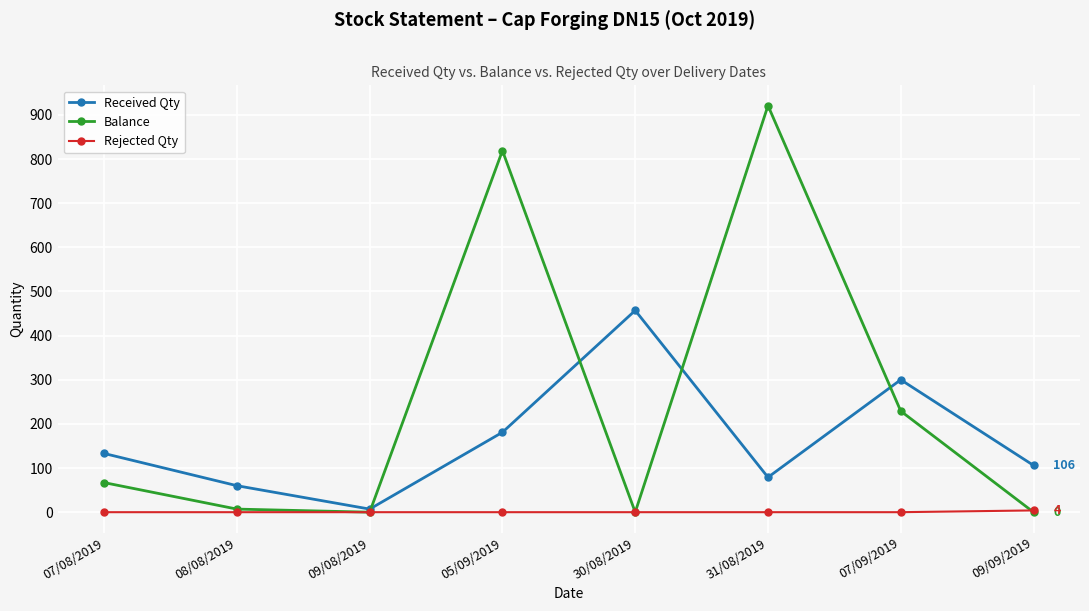

At 31/08/2019, list the series in order from smallest to largest.

Rejected Qty, Received Qty, Balance